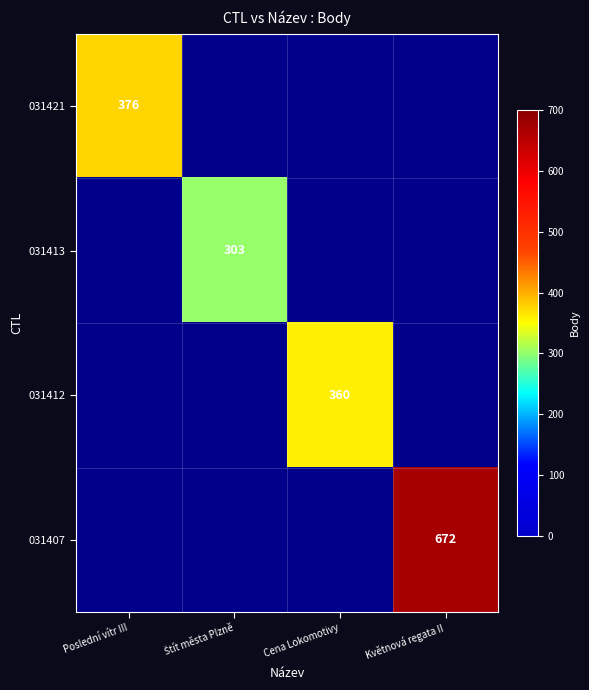

At which category does the chart reach its peak across all series?

Květnová regata II